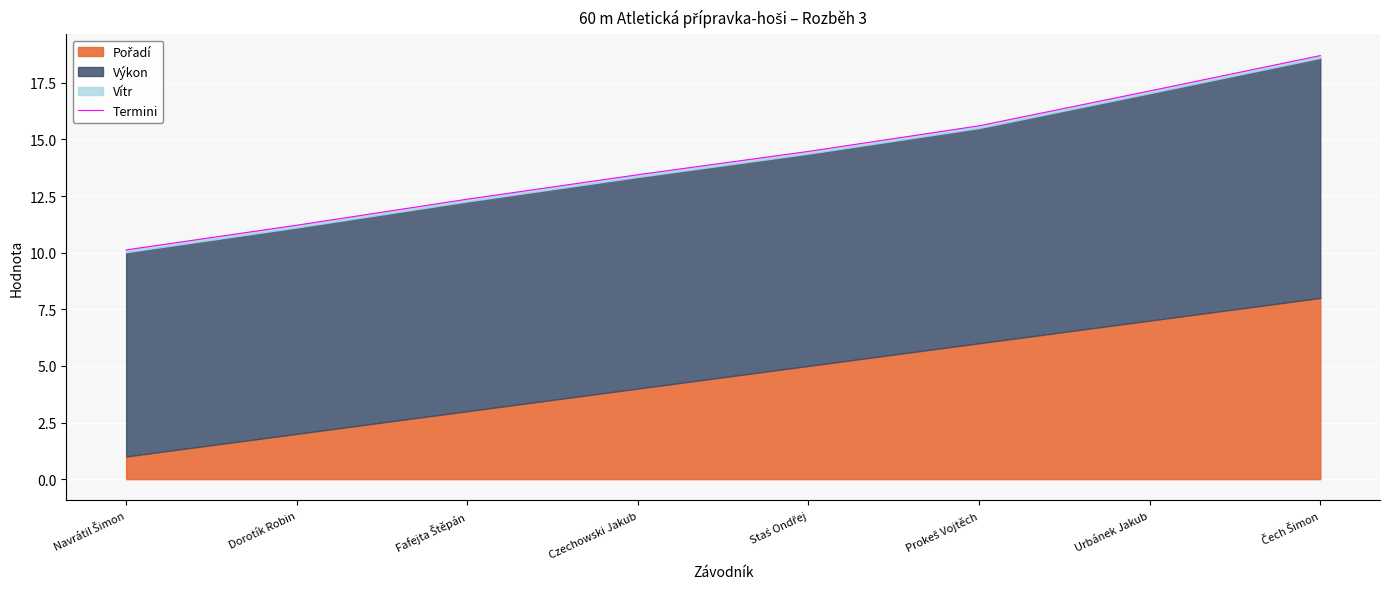

What is the difference between the second highest and second lowest values?

5.9